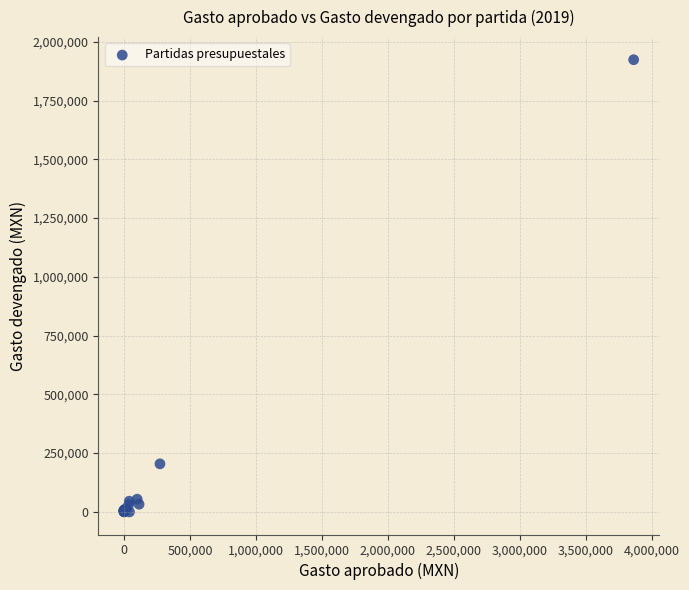

What Y value in the scatter plot is closest to 961998?

204415.2